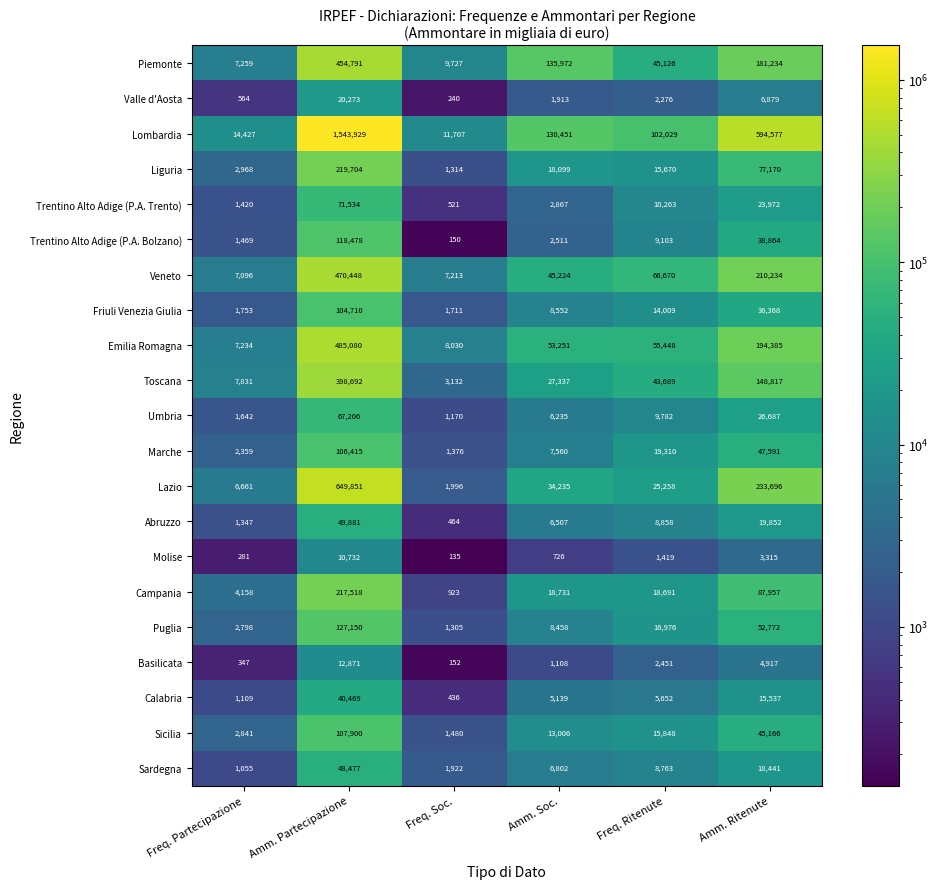

Is it true that Piemonte equals 253855 at Amm. Partecipazione?

False